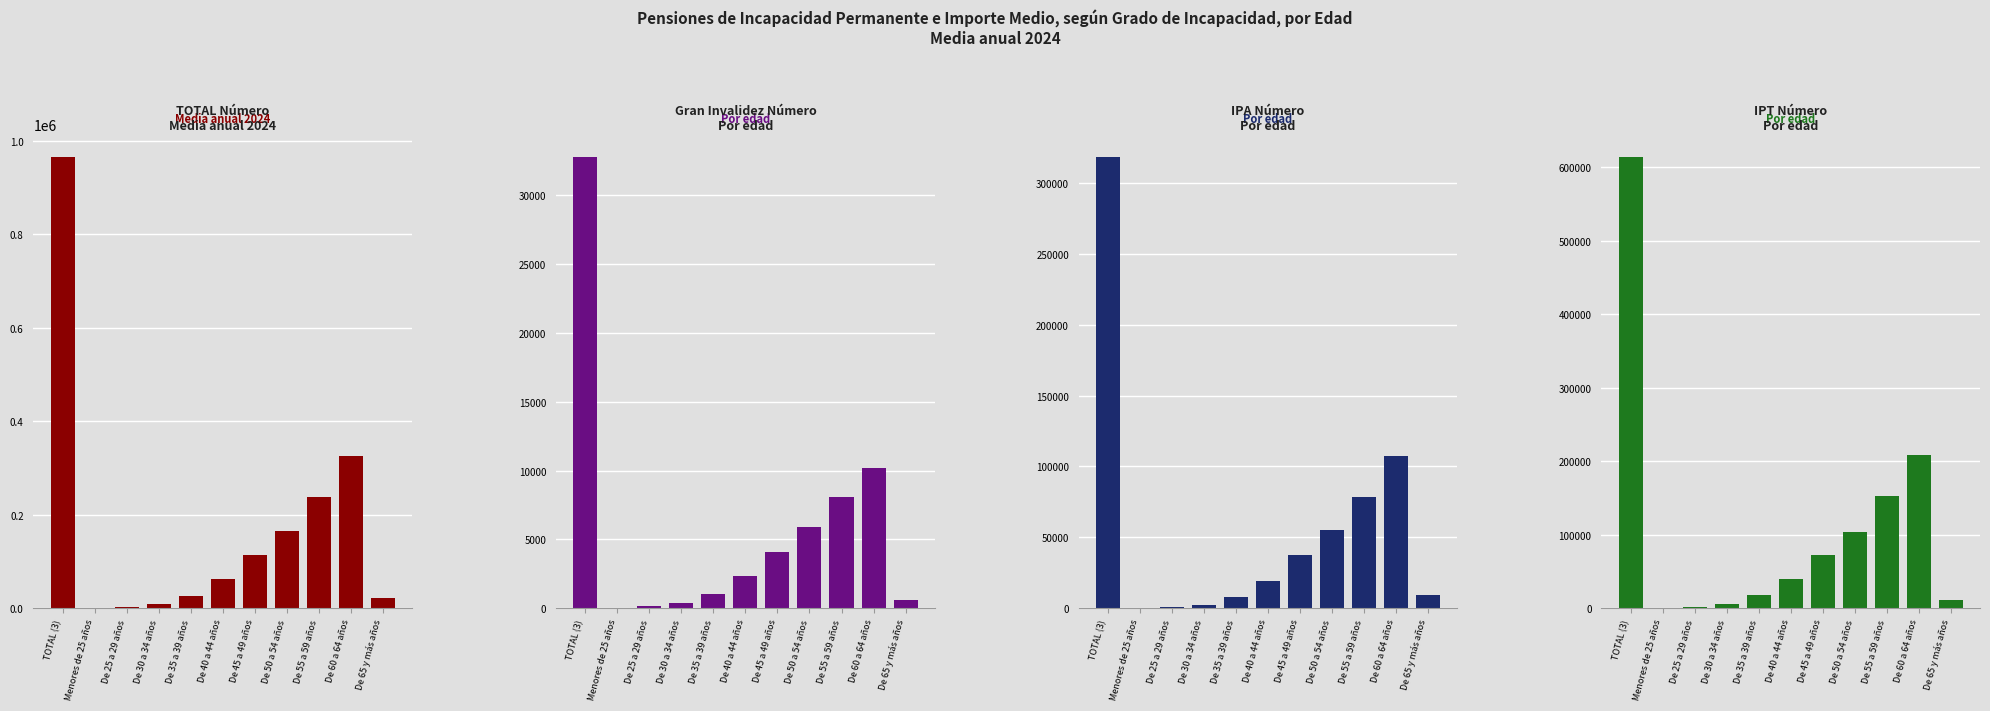

Which series has the largest total across all categories?

TOTAL Número